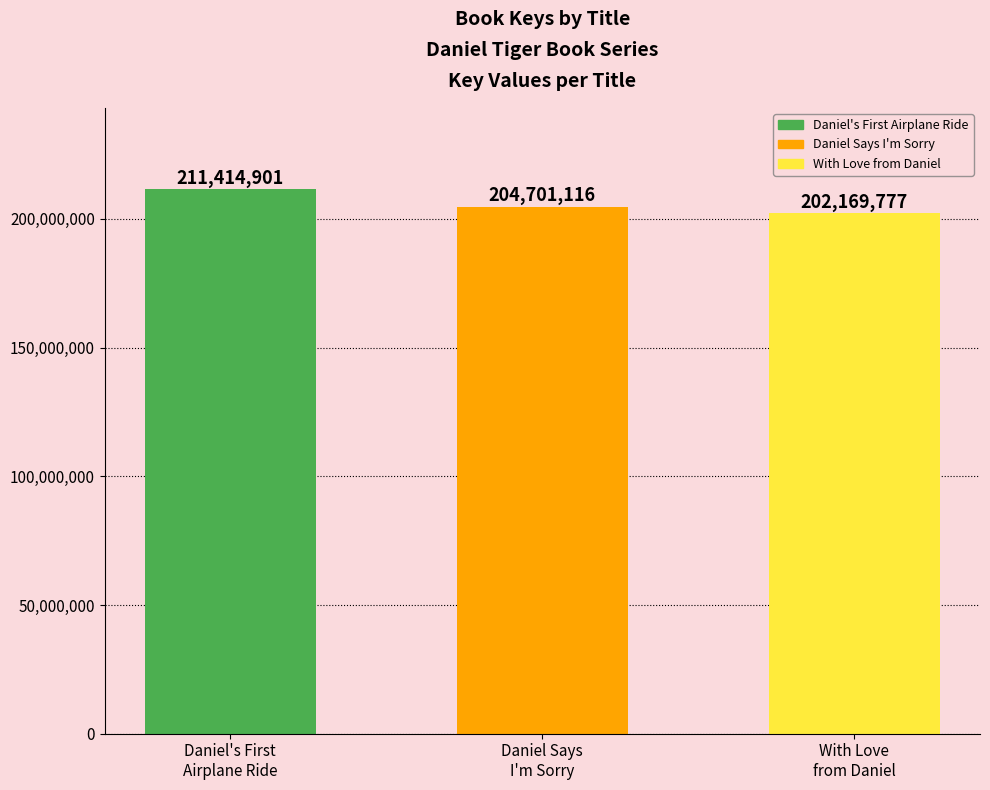

What is the difference between the maximum and minimum values?

9245124